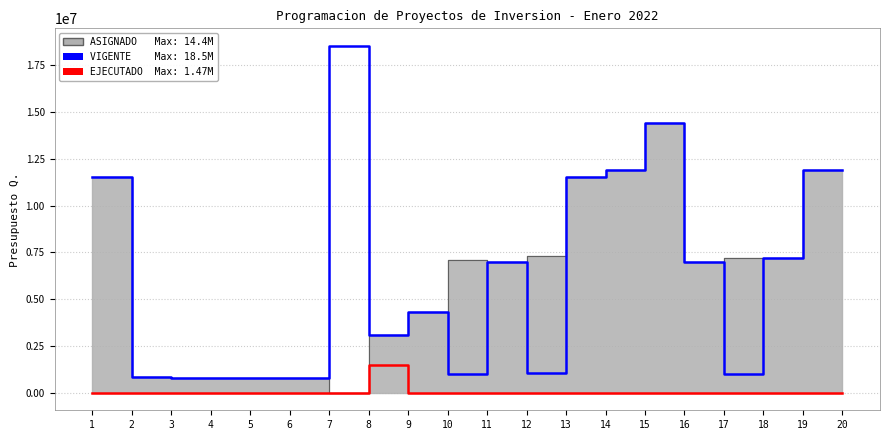

Which has a higher value, 12 or 9?

9